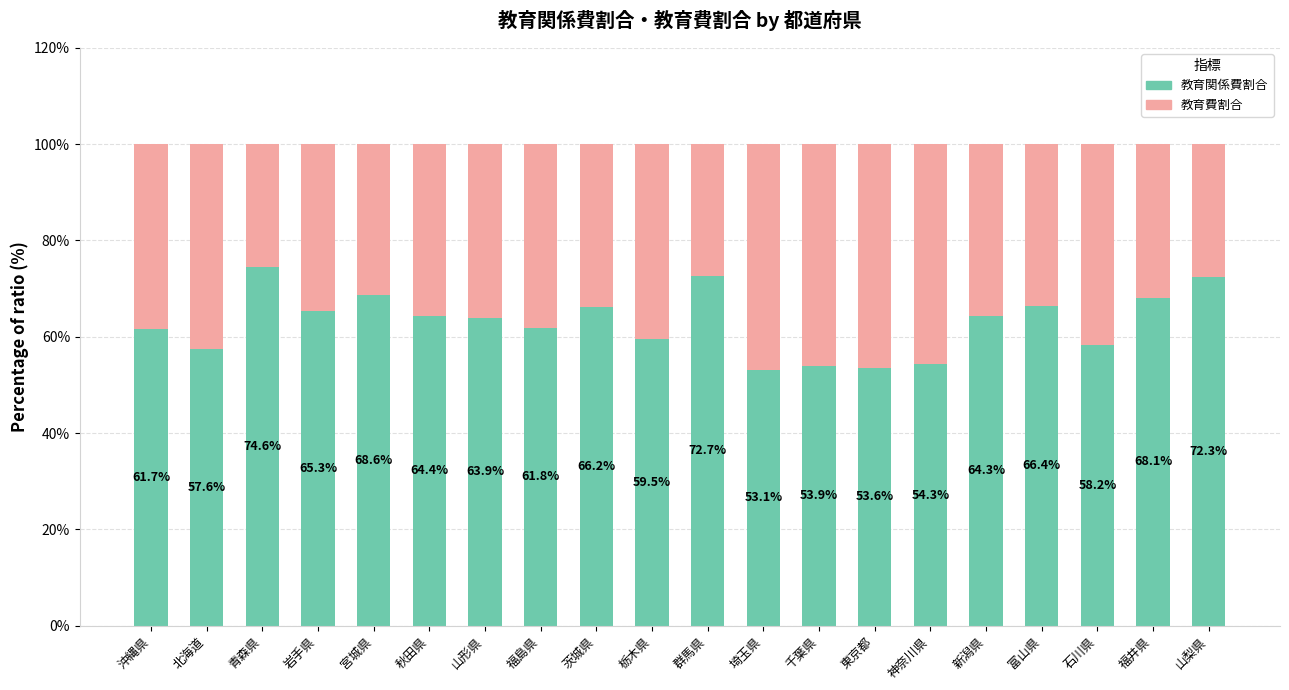

What is the average value of the 教育関係費割合 series?

63.0